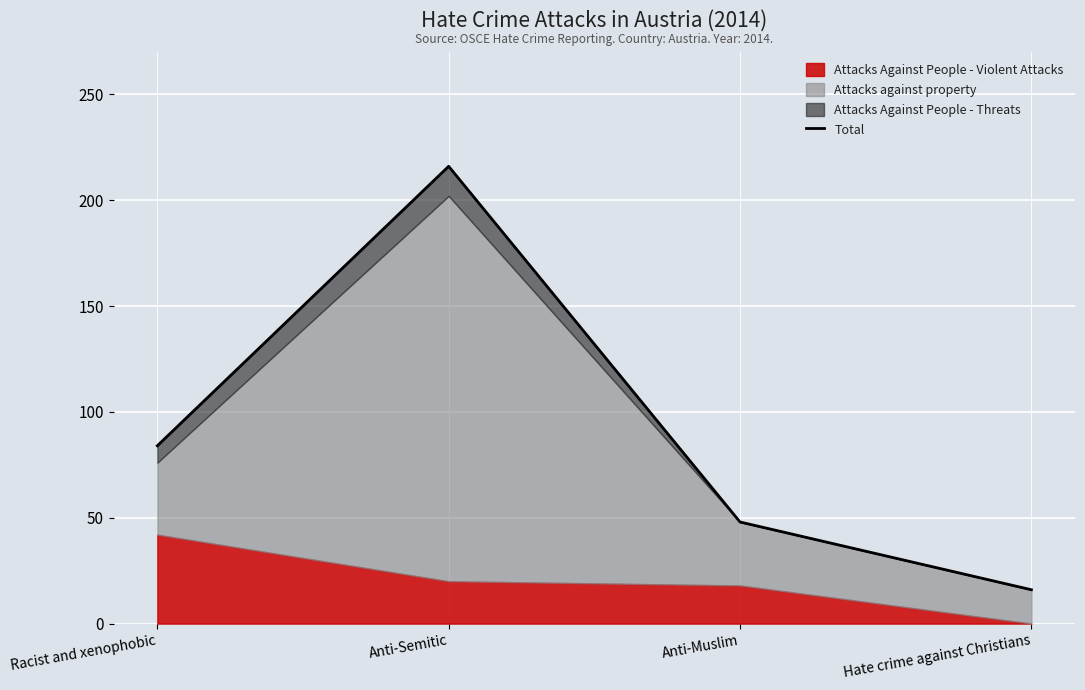

Which has a higher value, Anti-Muslim or Anti-Semitic?

Anti-Semitic